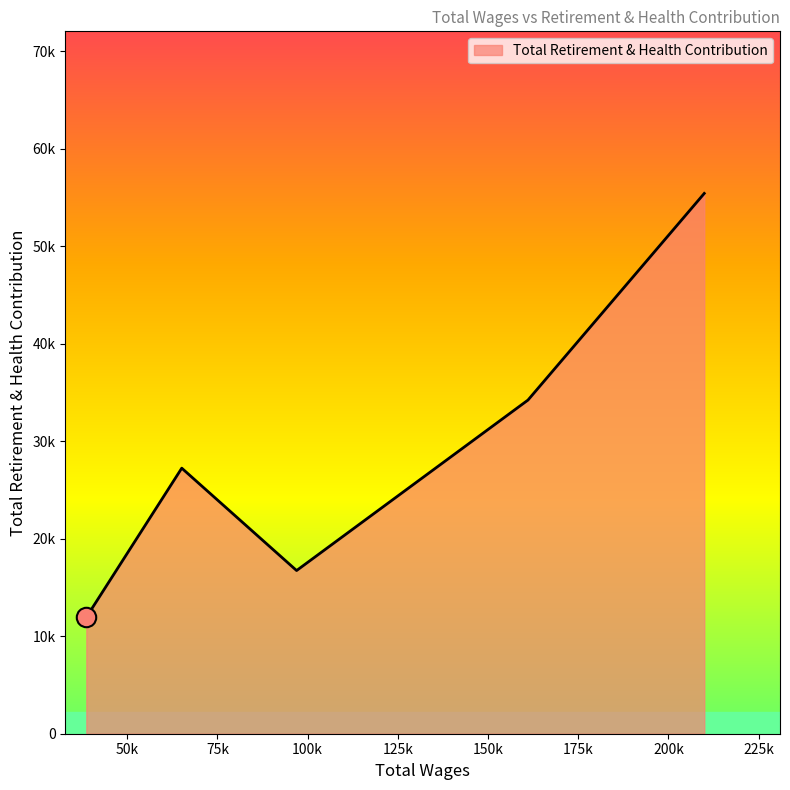

Is this an area chart (filled region under the line)?

Yes